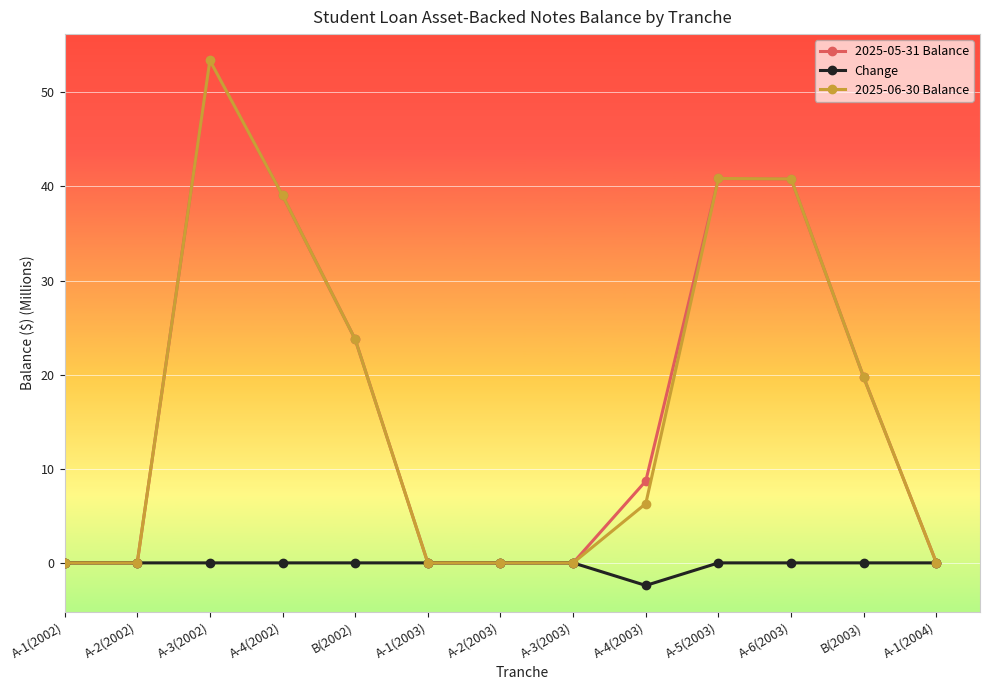

At how many categories does at least one series exceed 35?

4